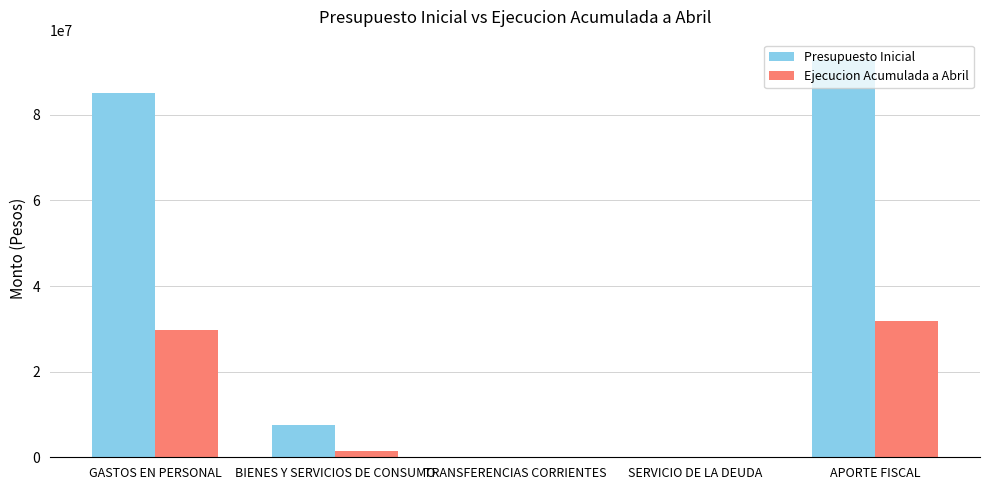

At which category is the sum across all series the highest?

APORTE FISCAL